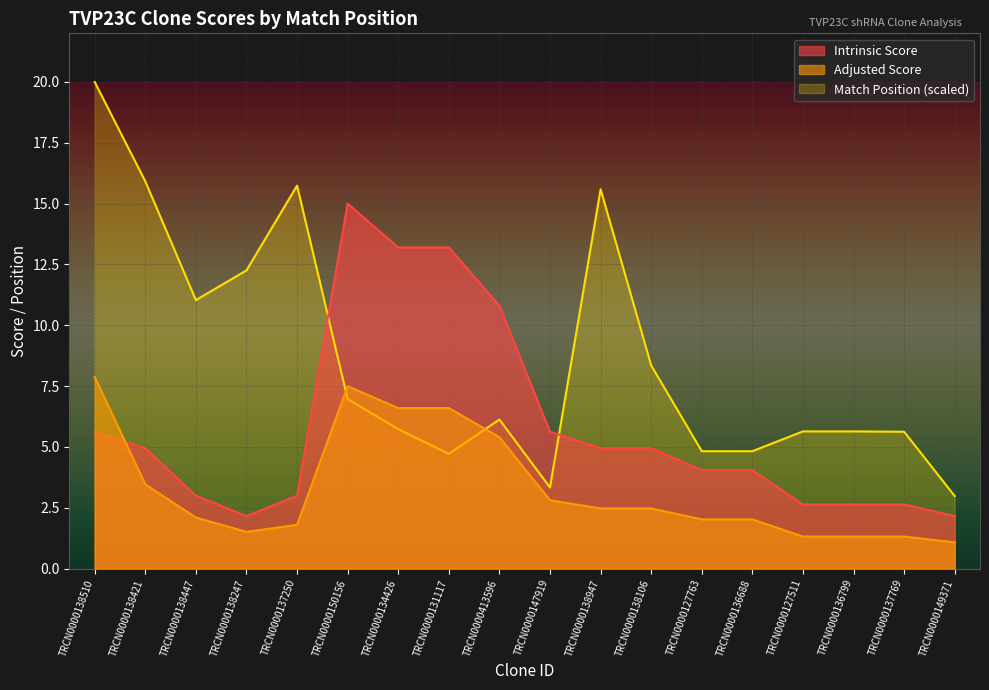

What is the value of the Intrinsic Score point at the 15th from the left?

2.6